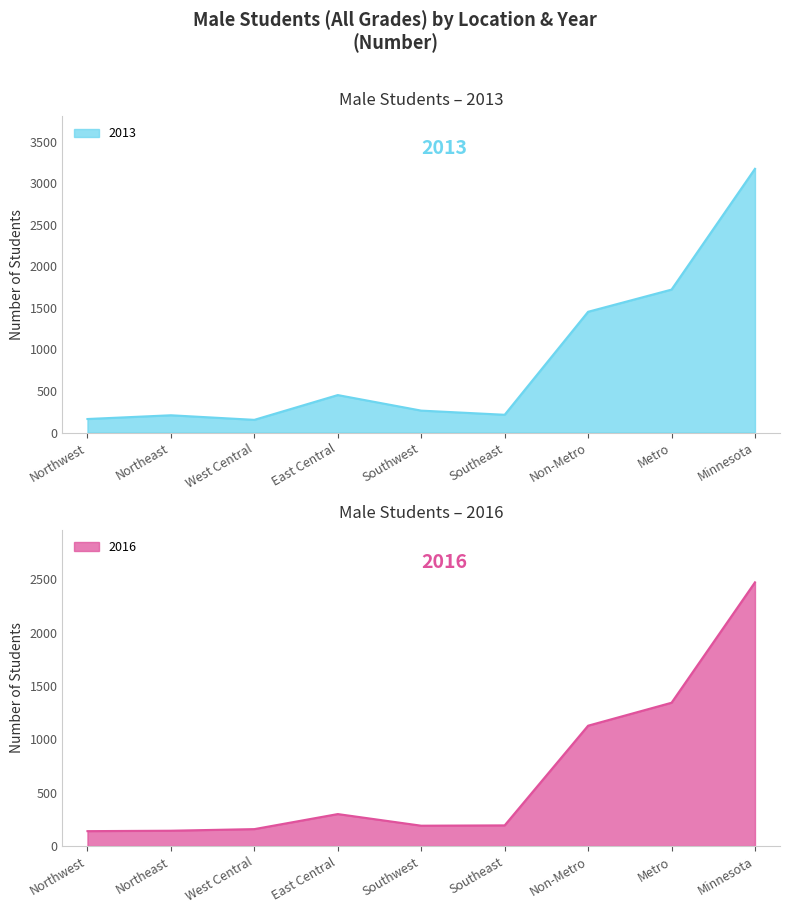

True or false: 2016 and 2013 intersect in this chart.

True